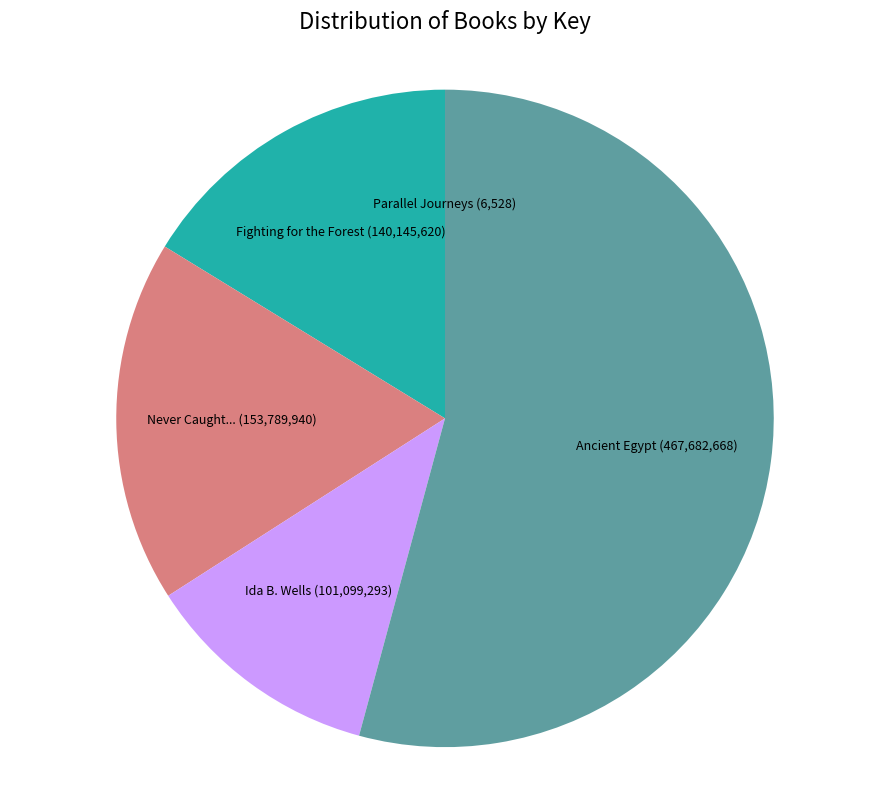

Is the sum of Never Caught... and Ida B. Wells greater than half?

No